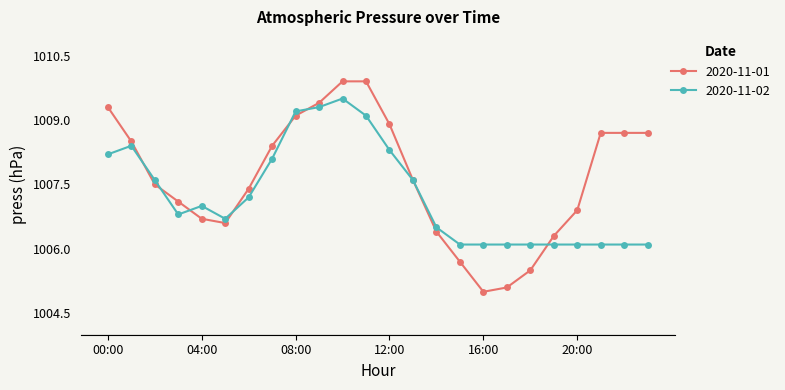

What is the value of the 2020-11-02 point at the 13th from the left?

1008.3